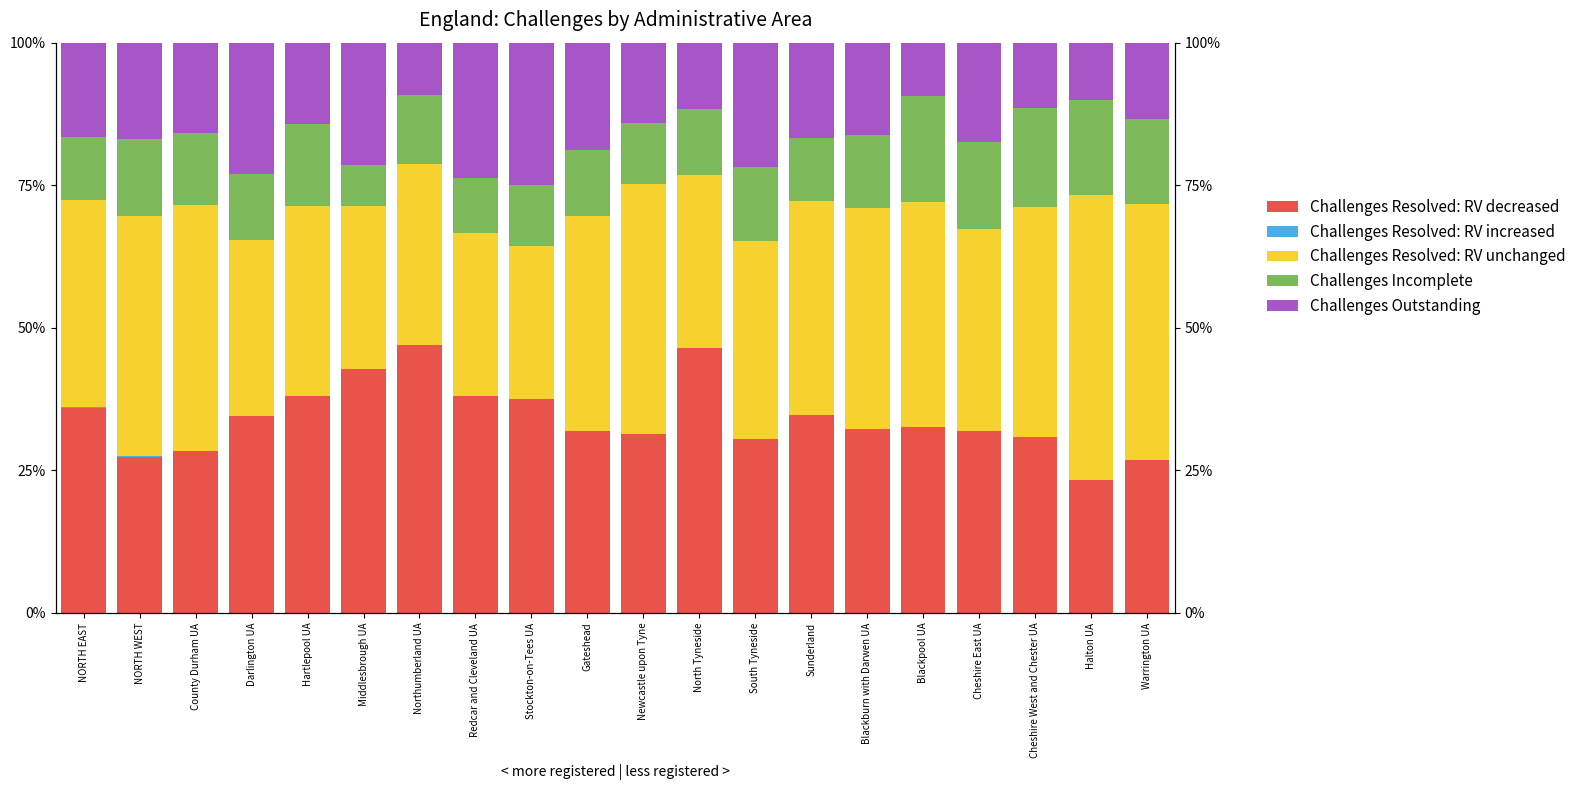

Reading left to right, list all the values displayed in this chart.

Challenges Resolved: RV decreased: 35.9	27.3	28.4	34.6	38.1	42.9	47.0	38.1	37.5	31.9	31.4	46.5	30.4	34.7	32.3	32.6	31.9	30.8	23.3	26.9
Challenges Resolved: RV increased: 0.3	0.3	0.0	0.0	0.0	0.0	0.0	0.0	0.0	0.0	0.0	0.0	0.0	0.0	0.0	0.0	0.0	0.0	0.0	0.0
Challenges Resolved: RV unchanged: 36.2	42.0	43.2	30.8	33.3	28.6	31.8	28.6	26.8	37.7	43.8	30.2	34.8	37.5	38.7	39.5	35.4	40.4	50.0	44.8
Challenges Incomplete: 11.1	13.5	12.5	11.5	14.3	7.1	12.1	9.5	10.7	11.6	10.7	11.6	13.0	11.1	12.9	18.6	15.3	17.3	16.7	14.9
Challenges Outstanding: 16.5	16.9	15.9	23.1	14.3	21.4	9.1	23.8	25.0	18.8	14.0	11.6	21.7	16.7	16.1	9.3	17.4	11.5	10.0	13.4